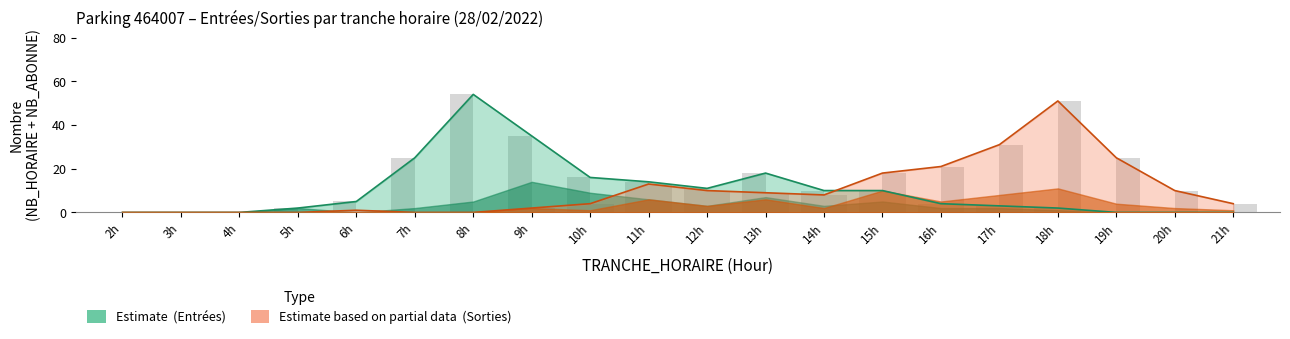

At which category is the sum across all series the highest?

8